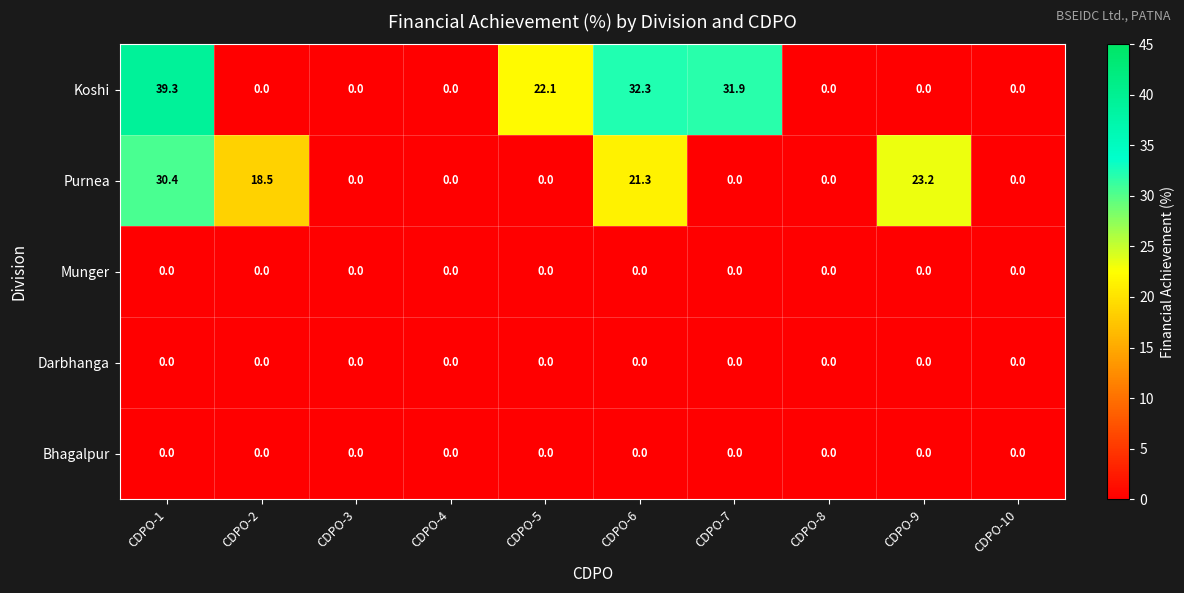

What is the average value of the Purnea series?

9.3